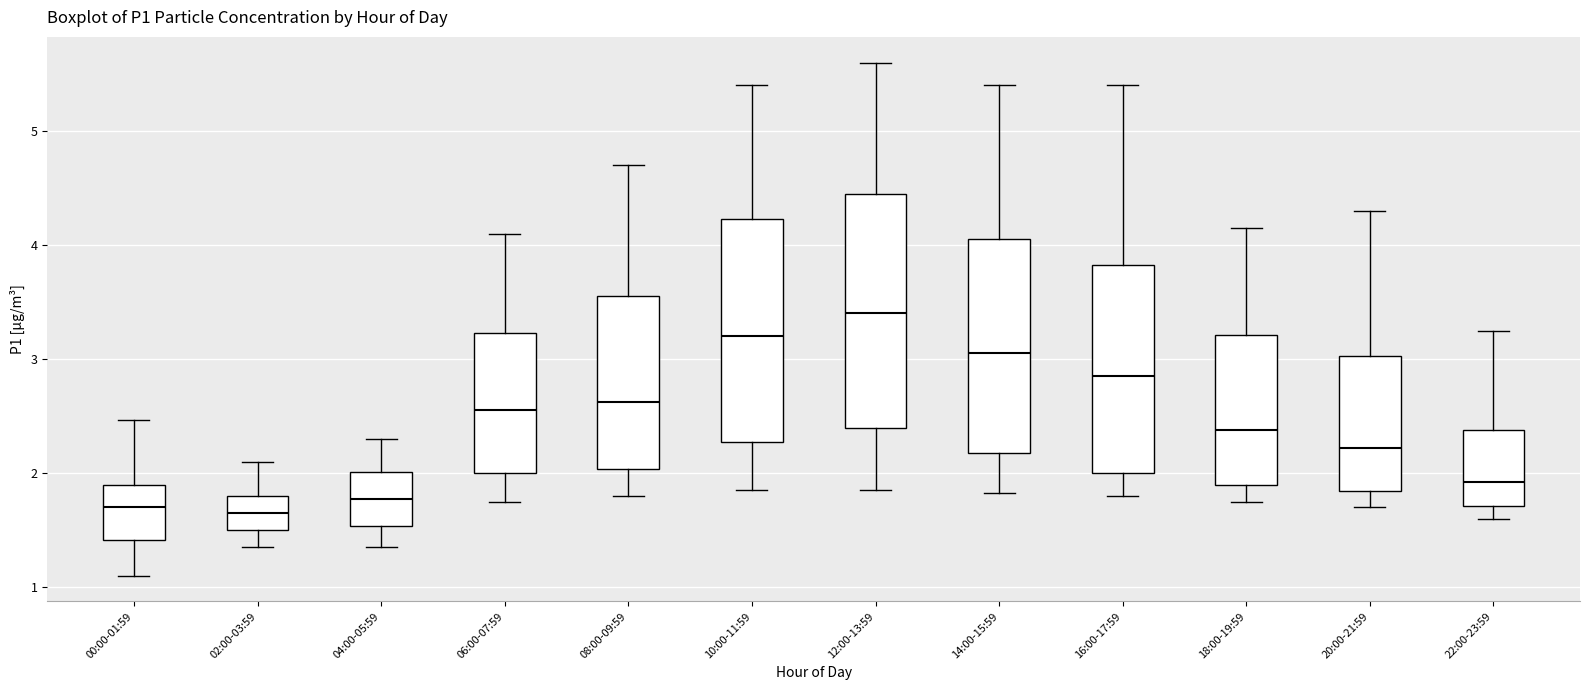

Reading left to right, read every box against the y-axis: the position of its median line, the range the box covers, and the ends of its whiskers. The values are not printed on the chart, so give them approximately, as read against the axis.

00:00-01:59: median 1.7, box 1.4 to 1.9, whiskers 1.1 to 2.5
02:00-03:59: median 1.7, box 1.5 to 1.8, whiskers 1.4 to 2.1
04:00-05:59: median 1.8, box 1.5 to 2.0, whiskers 1.4 to 2.3
06:00-07:59: median 2.6, box 2.0 to 3.2, whiskers 1.8 to 4.1
08:00-09:59: median 2.6, box 2.0 to 3.6, whiskers 1.8 to 4.7
10:00-11:59: median 3.2, box 2.3 to 4.2, whiskers 1.9 to 5.4
12:00-13:59: median 3.4, box 2.4 to 4.5, whiskers 1.9 to 5.6
14:00-15:59: median 3.1, box 2.2 to 4.1, whiskers 1.8 to 5.4
16:00-17:59: median 2.9, box 2.0 to 3.8, whiskers 1.8 to 5.4
18:00-19:59: median 2.4, box 1.9 to 3.2, whiskers 1.8 to 4.2
20:00-21:59: median 2.2, box 1.8 to 3.0, whiskers 1.7 to 4.3
22:00-23:59: median 1.9, box 1.7 to 2.4, whiskers 1.6 to 3.3